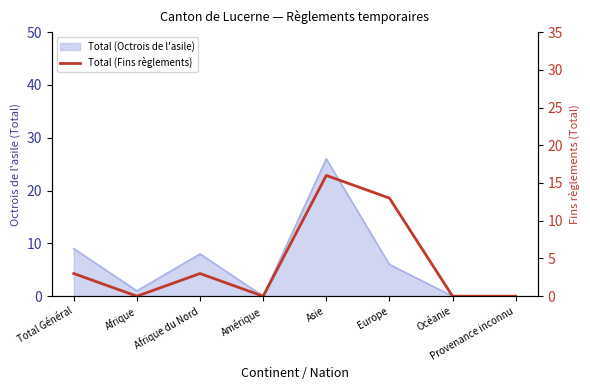

Which has a higher value, Asie or Afrique?

Asie